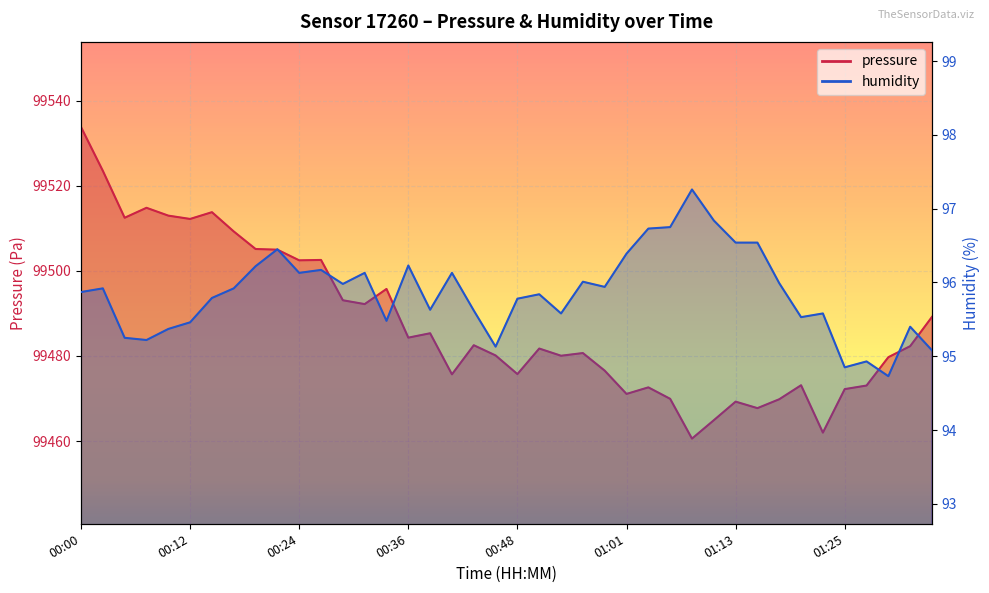

What is the value of the humidity point at the 2nd from the left?

95.9